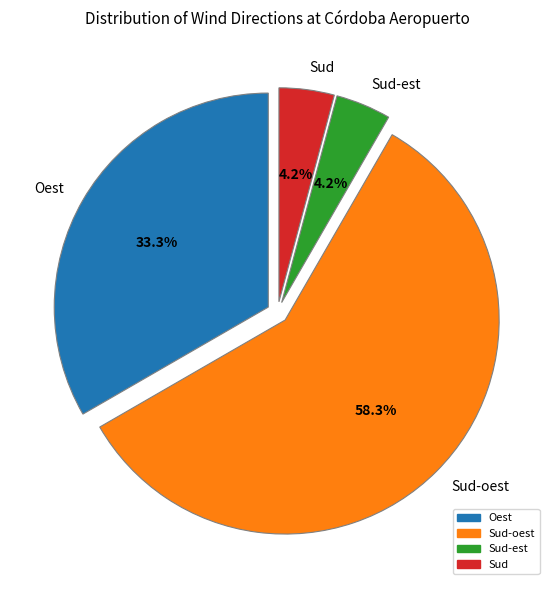

Between Oest and Sud-est, which is larger?

Oest